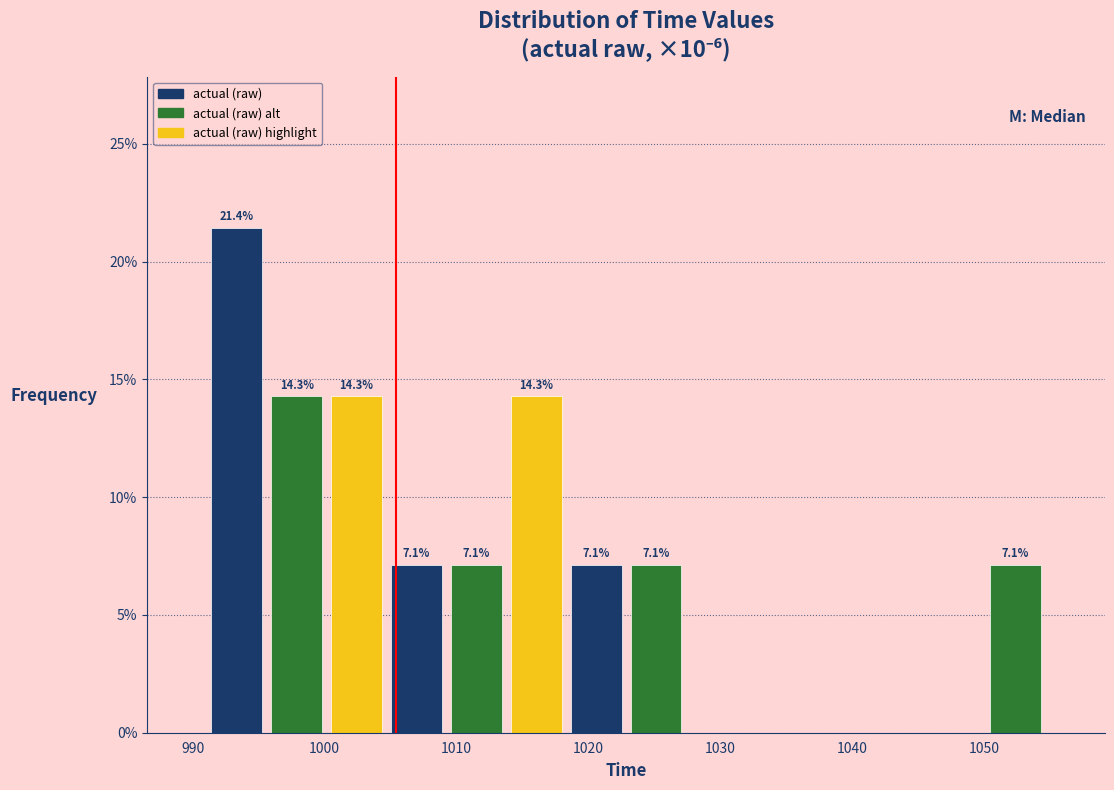

Which range on the x-axis has the tallest bar?

991 to 996